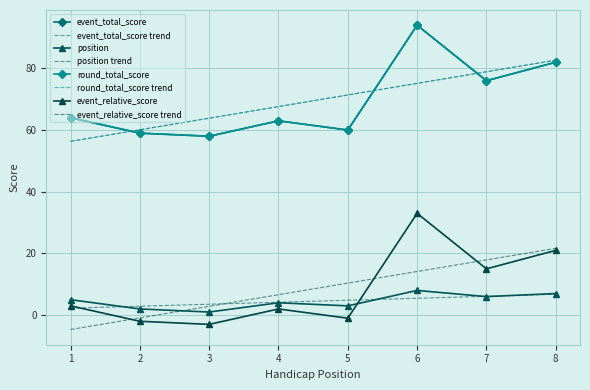

What is the difference between the second highest and minimum values in the position series?

6